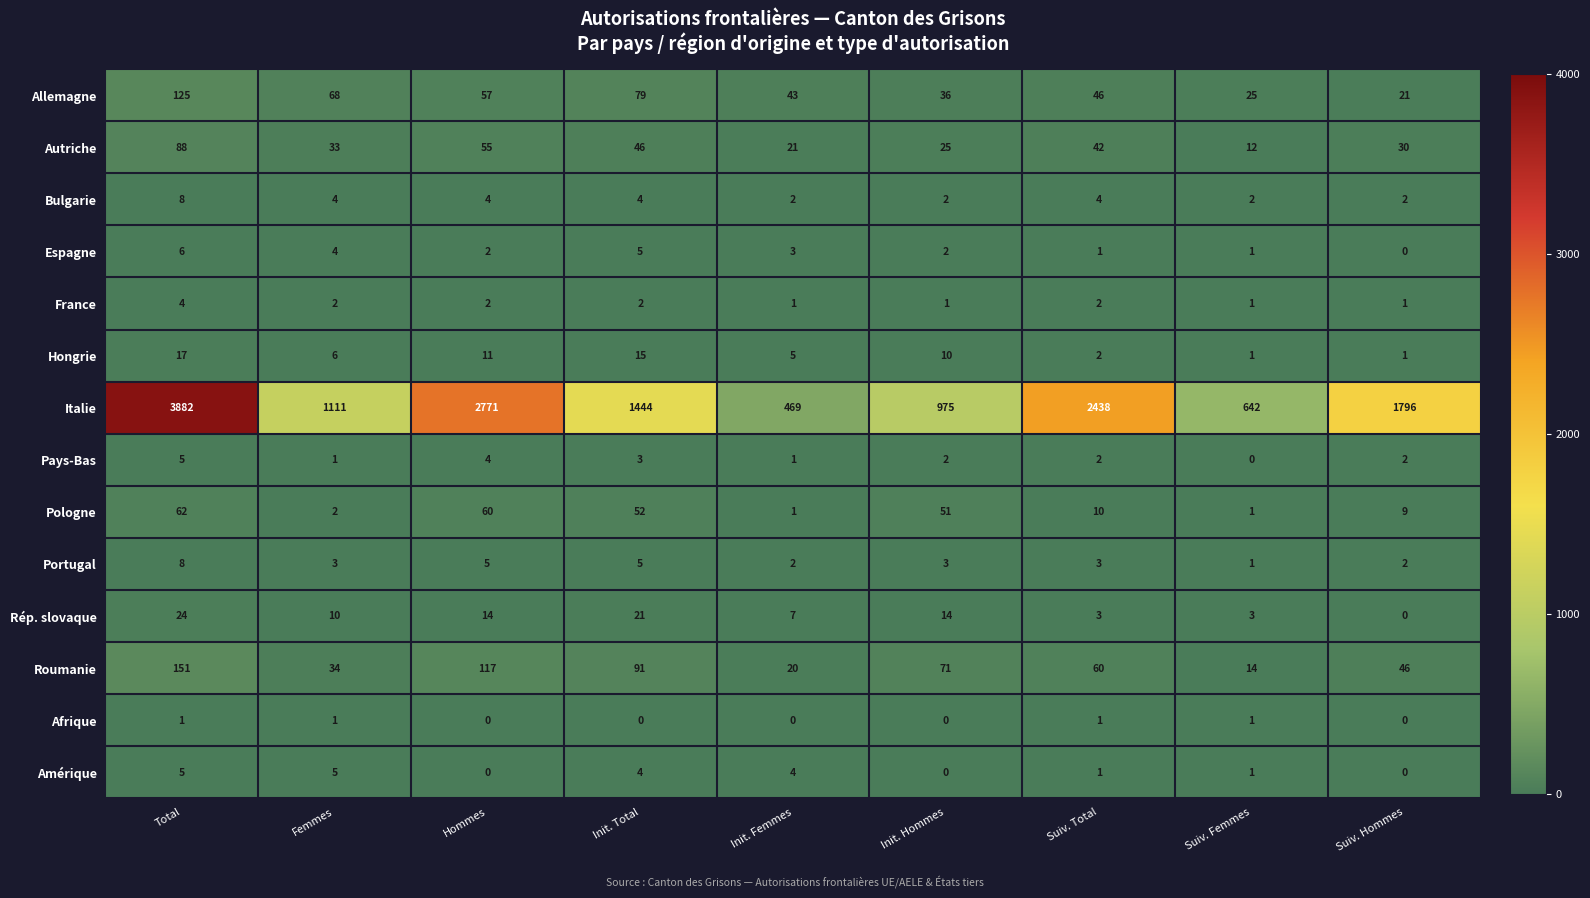

At which category does the chart reach its peak across all series?

Total